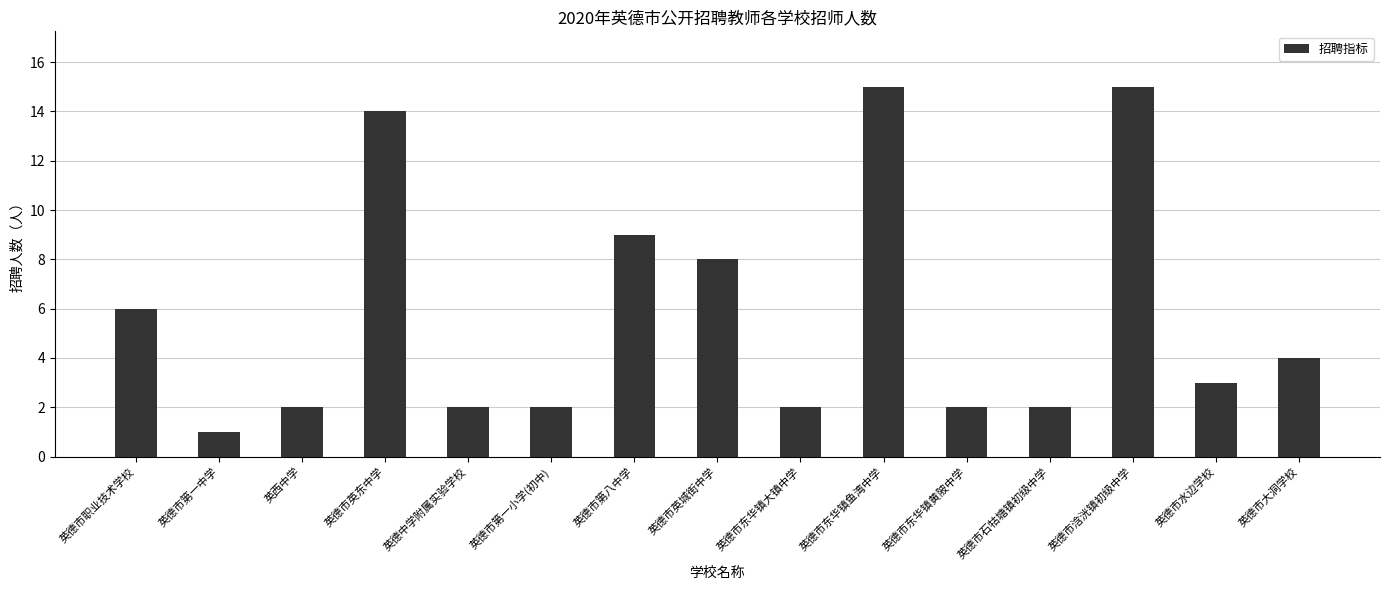

What position from the right is 英德中学附属实验学校?

11